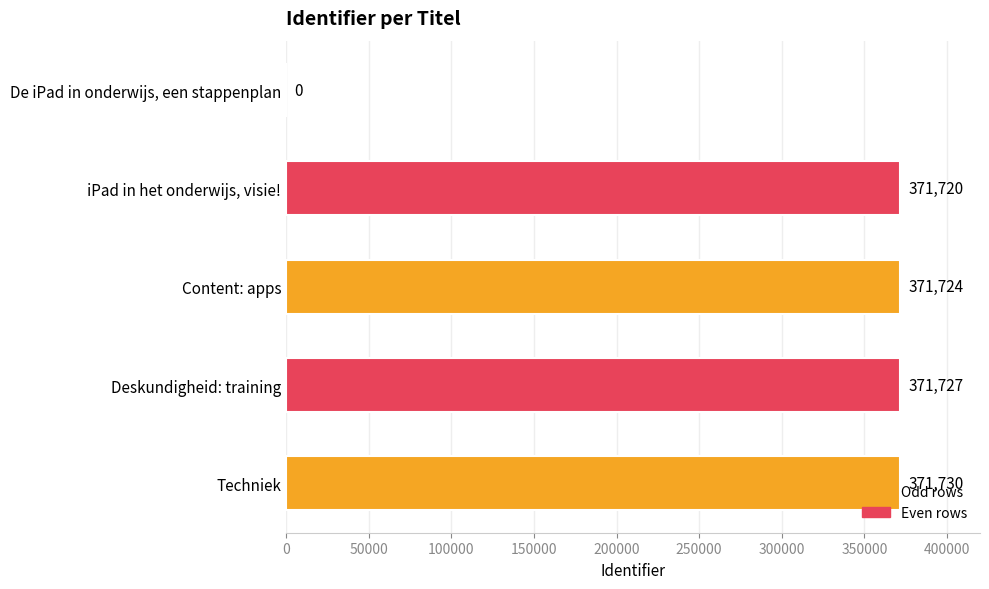

How many series are shown in this chart?

1